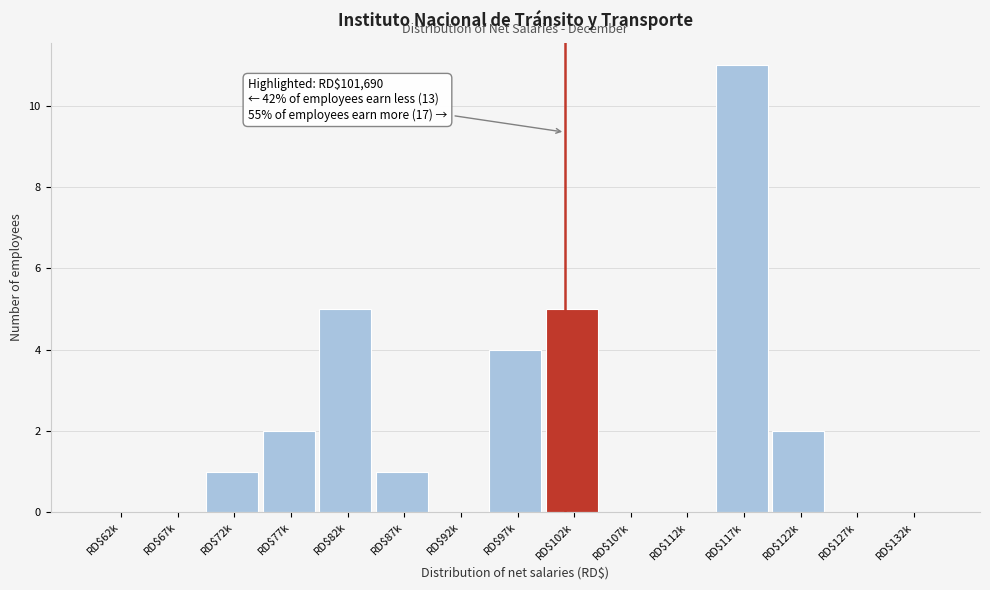

The value at RD$97k is 2. True or false?

False